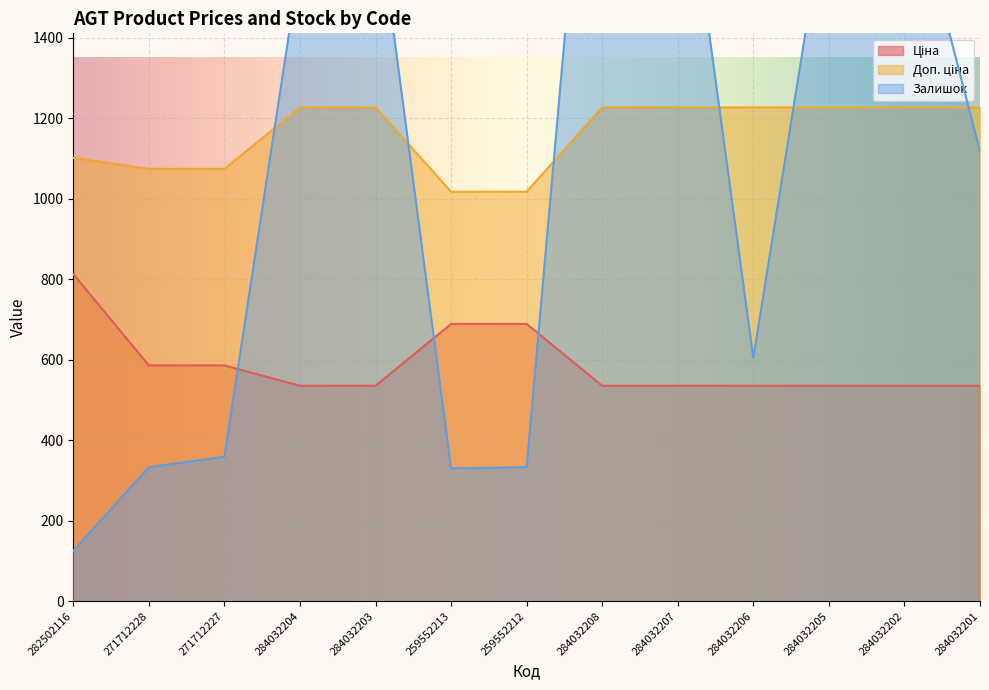

Rank the series by their maximum value, from highest to lowest.

Залишок, Доп. ціна, Ціна